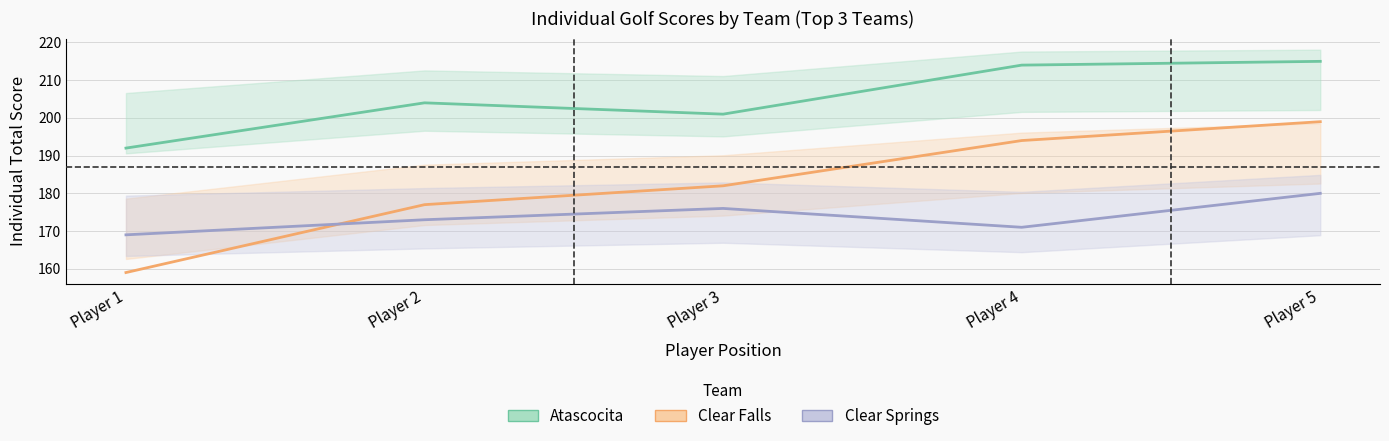

What is the average value of the Clear Falls series?

182